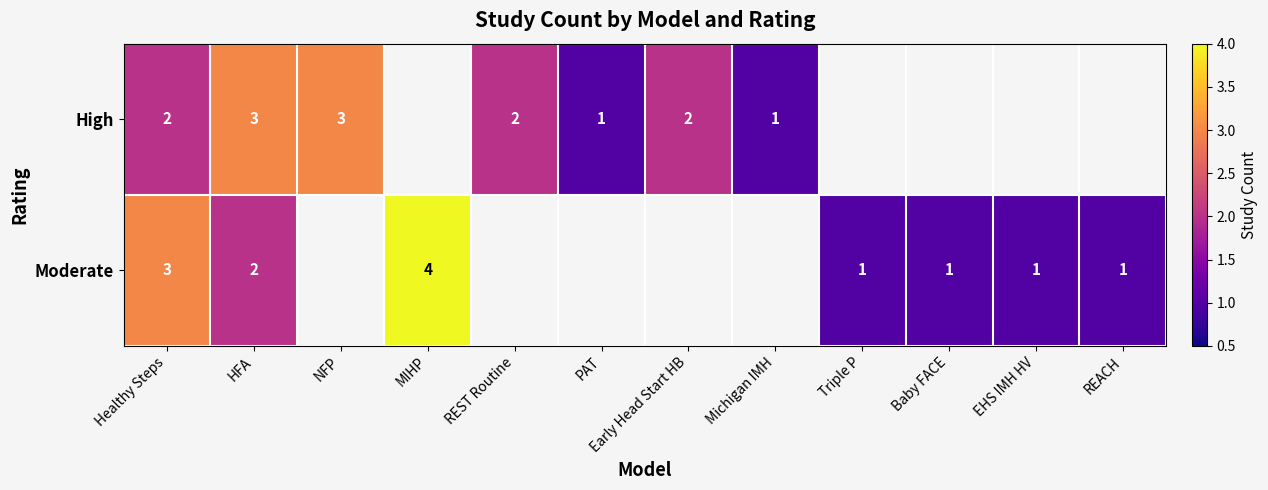

True or false: Moderate has a value of 2 at HFA.

True